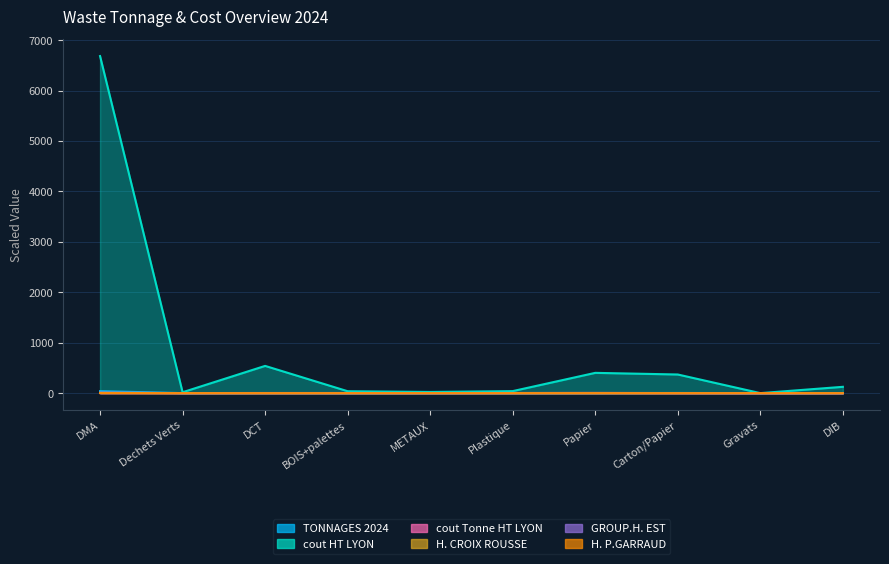

At which label does cout Tonne HT LYON reach its minimum?

Gravats